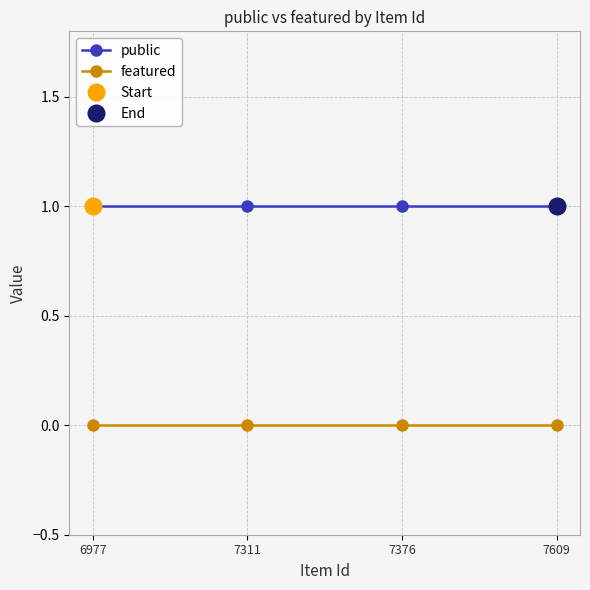

Which series changed the most between 7376 and 7609?

public